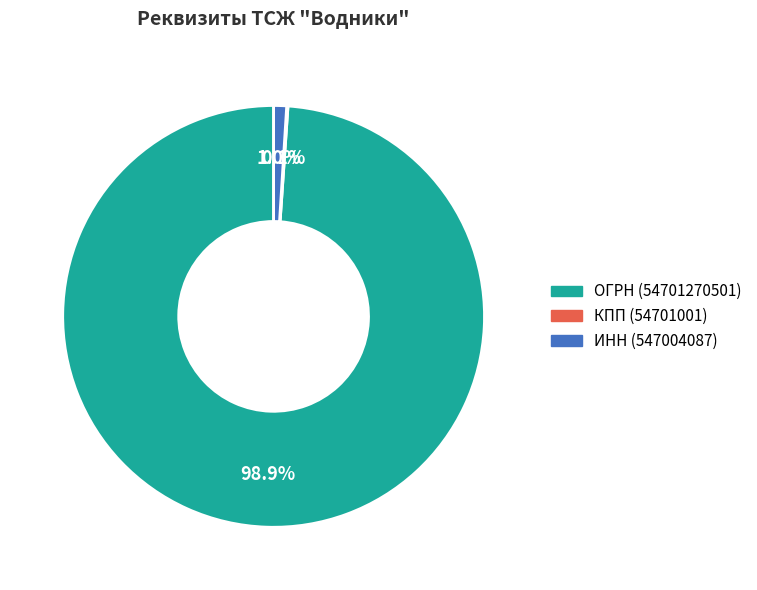

What portion of the pie excludes ИНН (547004087)?

99.0%